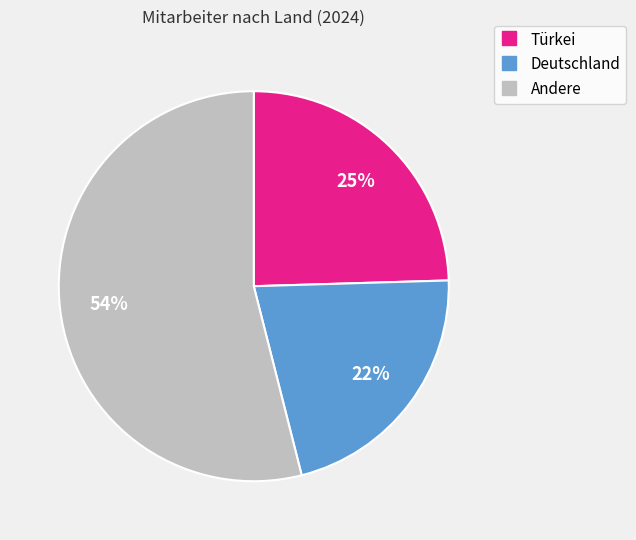

Rank the categories by value from highest to lowest.

Andere, Türkei, Deutschland